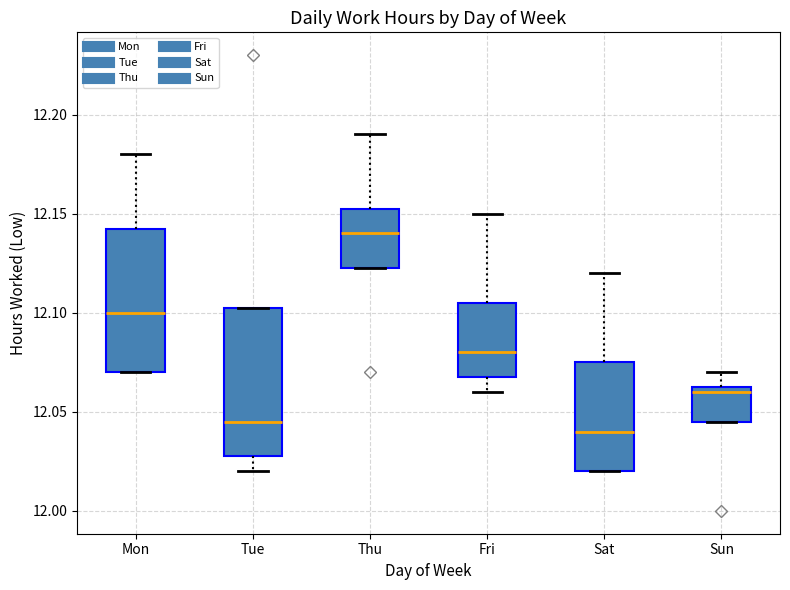

Where does the median line of the box for Sun sit on the y-axis? The values are not printed on the chart, so give them approximately, as read against the axis.

12.060